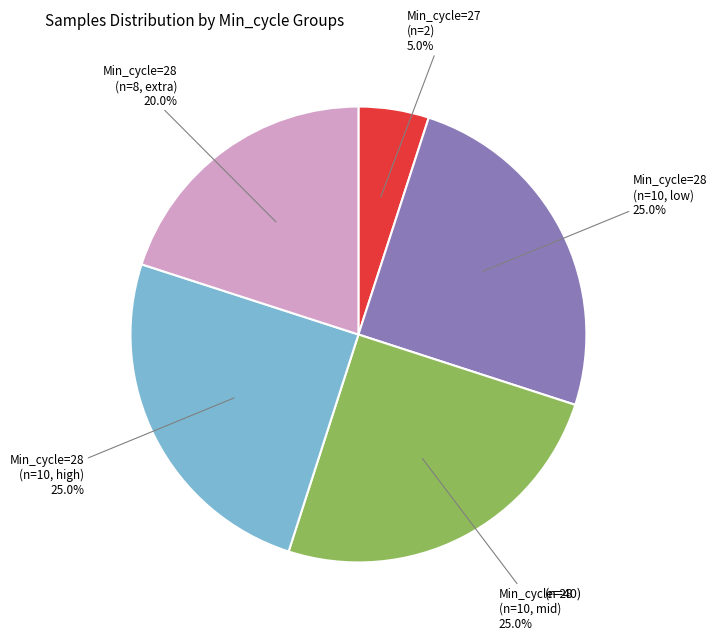

Is there a majority slice in this chart?

No